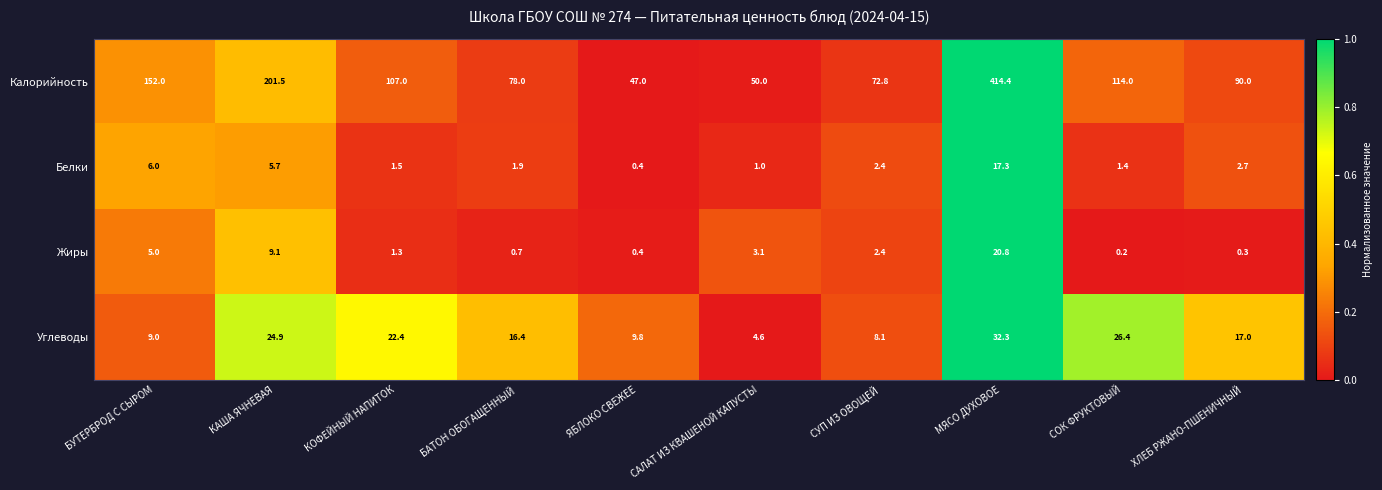

What is the highest value of the Белки series?

17.3